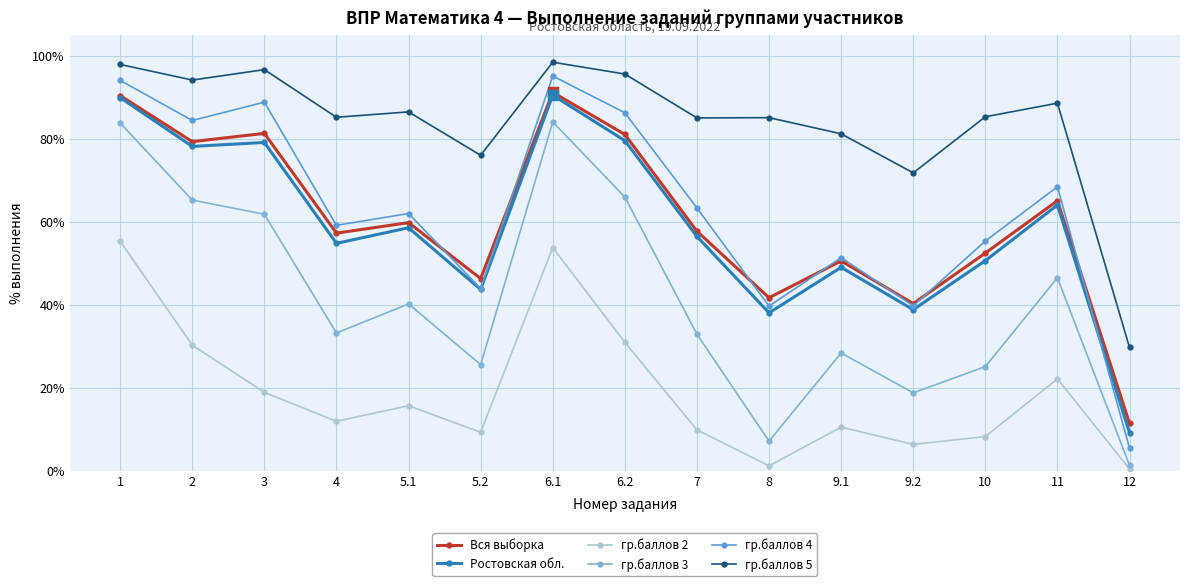

Does the chart have visible grid lines?

Yes